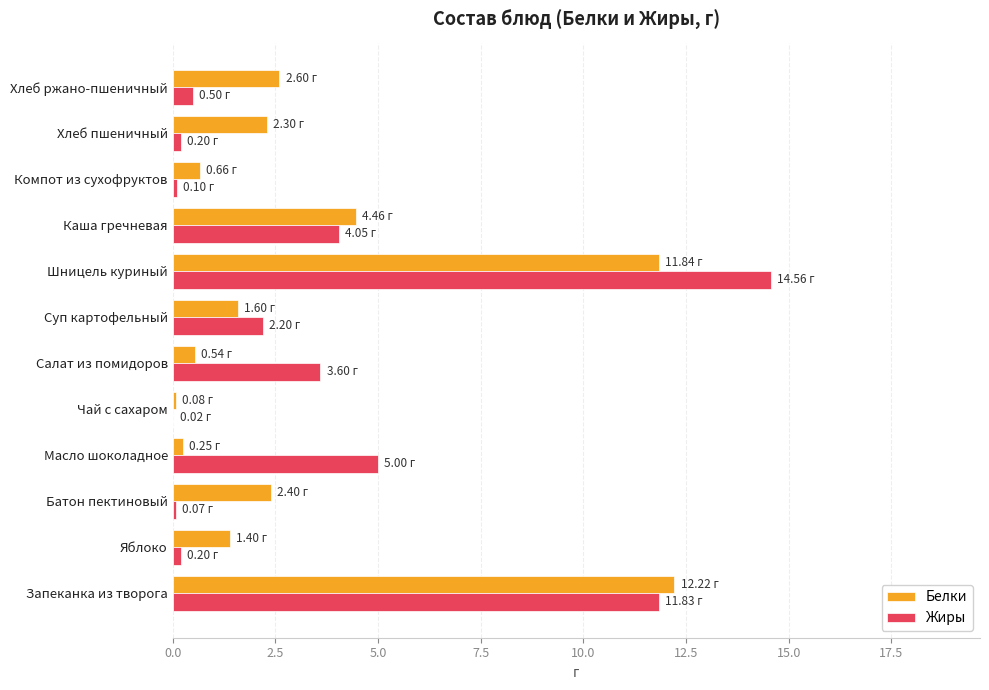

At which label is Жиры closest to 7?

Масло шоколадное